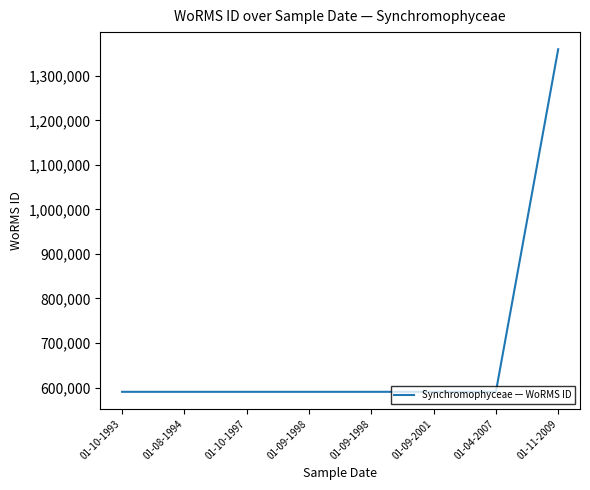

What is the label of the 7th point from the left?

01-04-2007